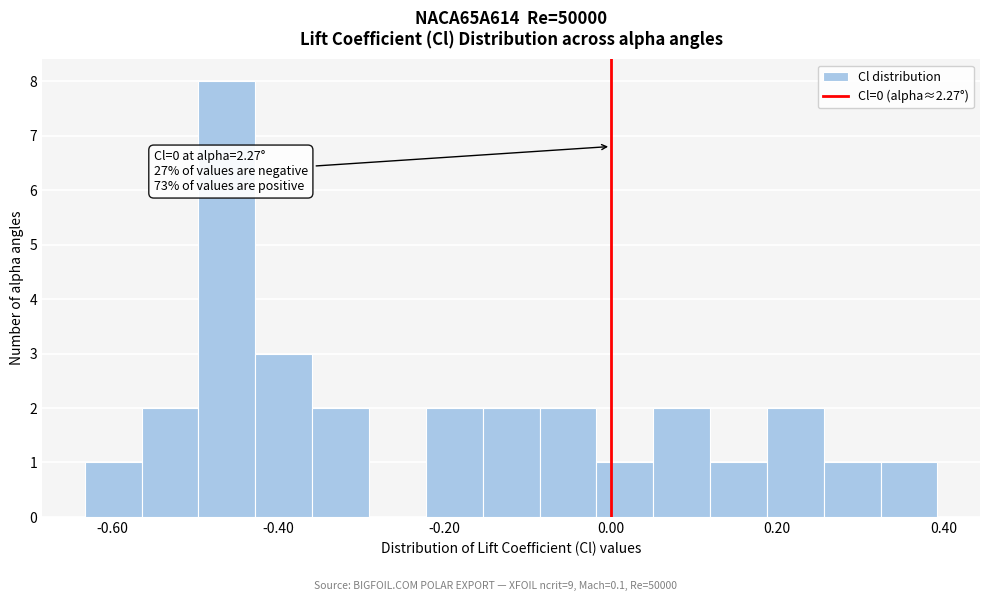

Around what value on the x-axis is the tallest bar? Give the approximate position of its centre, as read against the axis.

-0.46